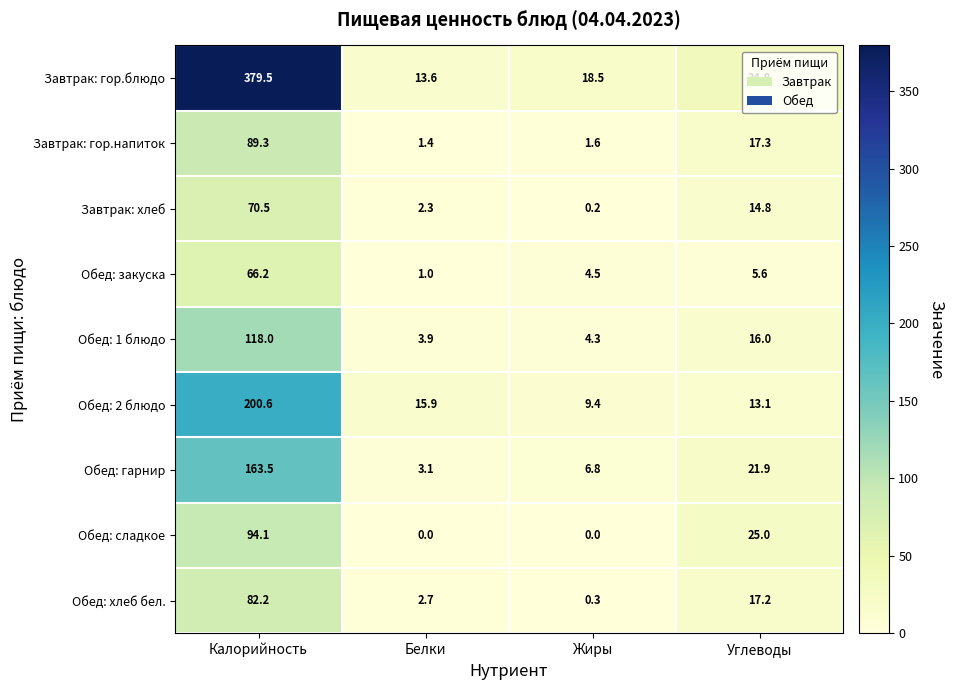

At which label does Завтрак: гор.блюдо first exceed 34?

Калорийность